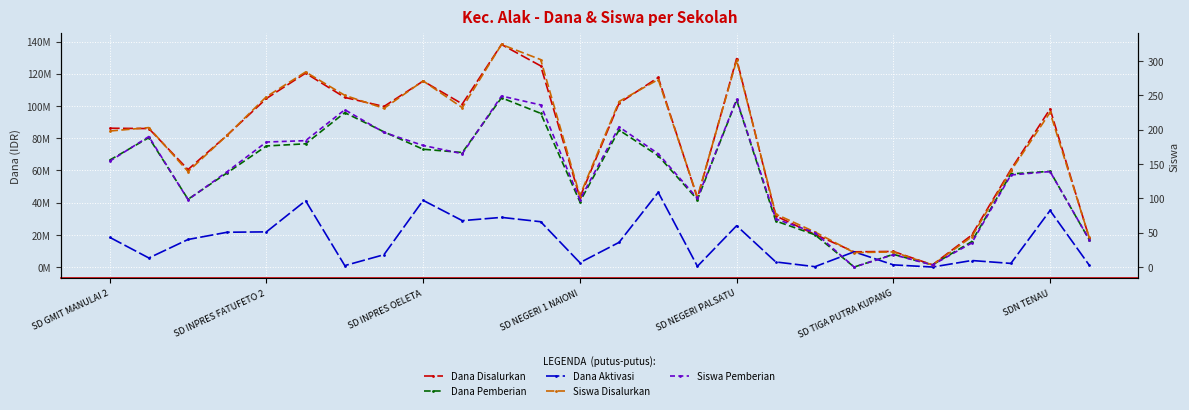

At which category does Siswa Disalurkan reach its first local peak?

SD INPRES FATUFETO 2